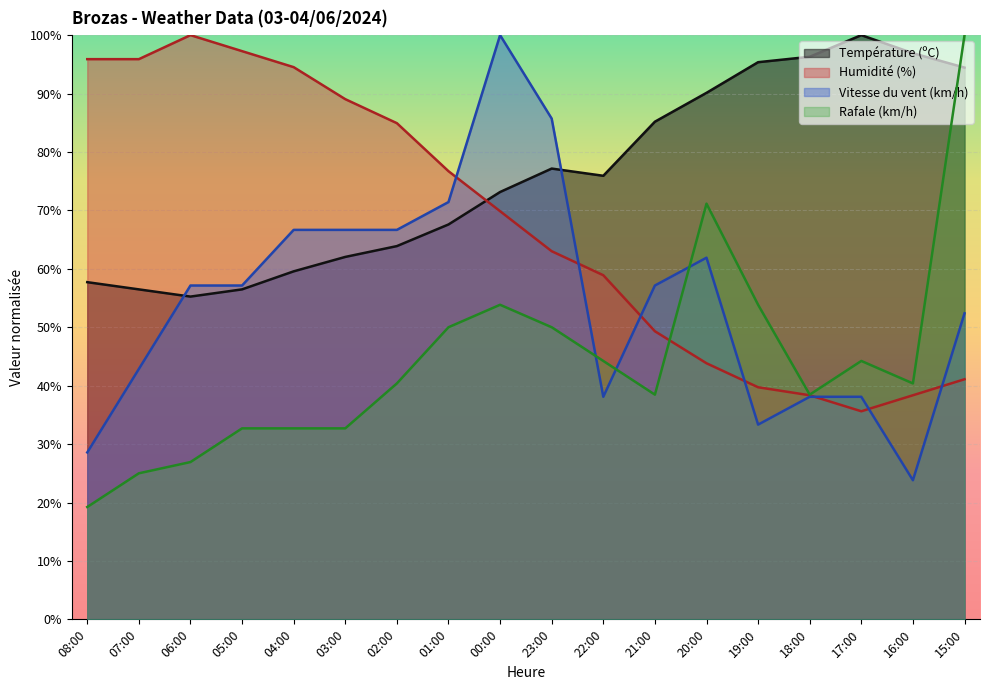

Does the chart display data point markers on the line(s)?

No